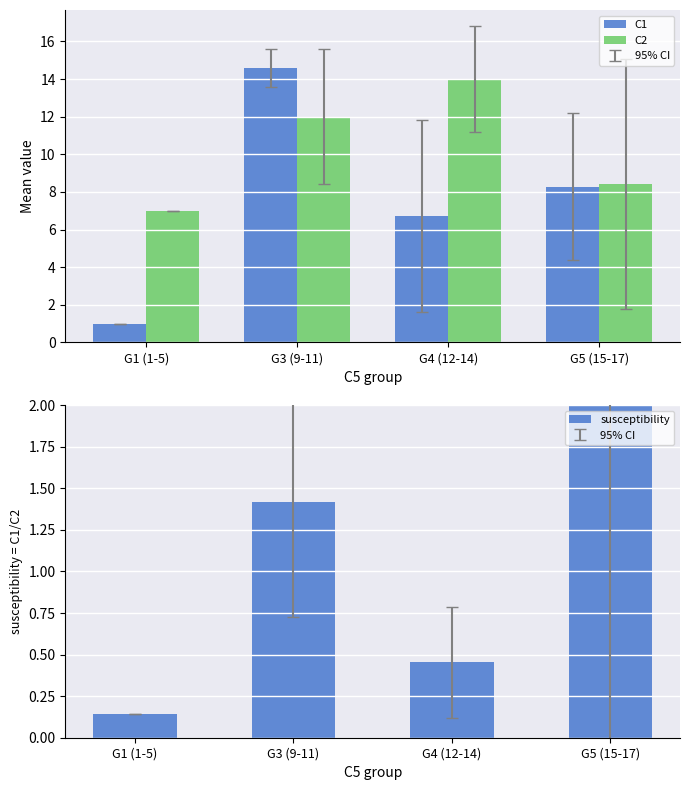

The susceptibility series shows 2.9 at G5 (15-17). True or false?

False